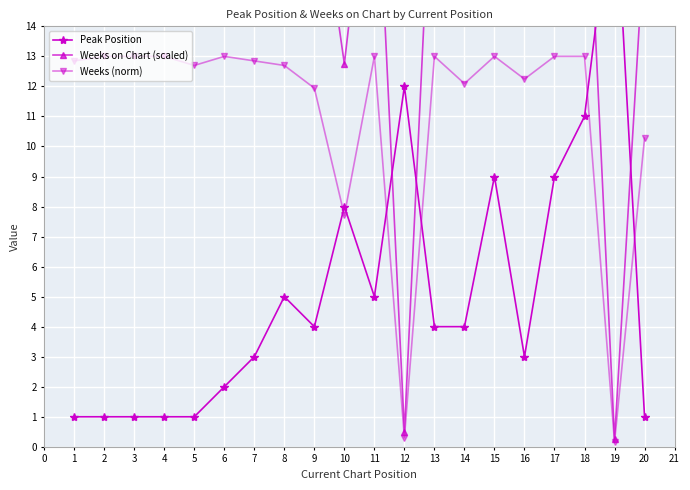

How many series are shown in this chart?

3